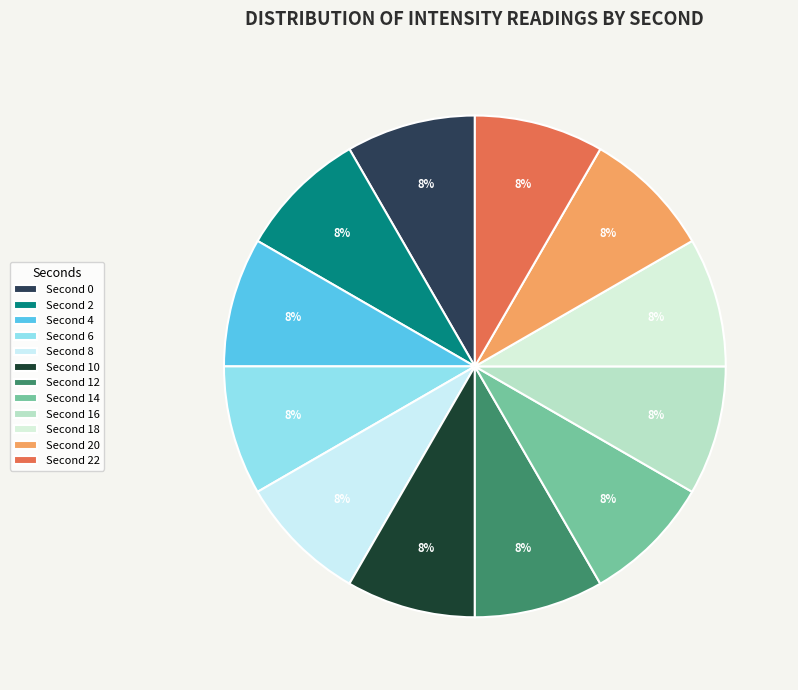

Which slice is the smallest?

8